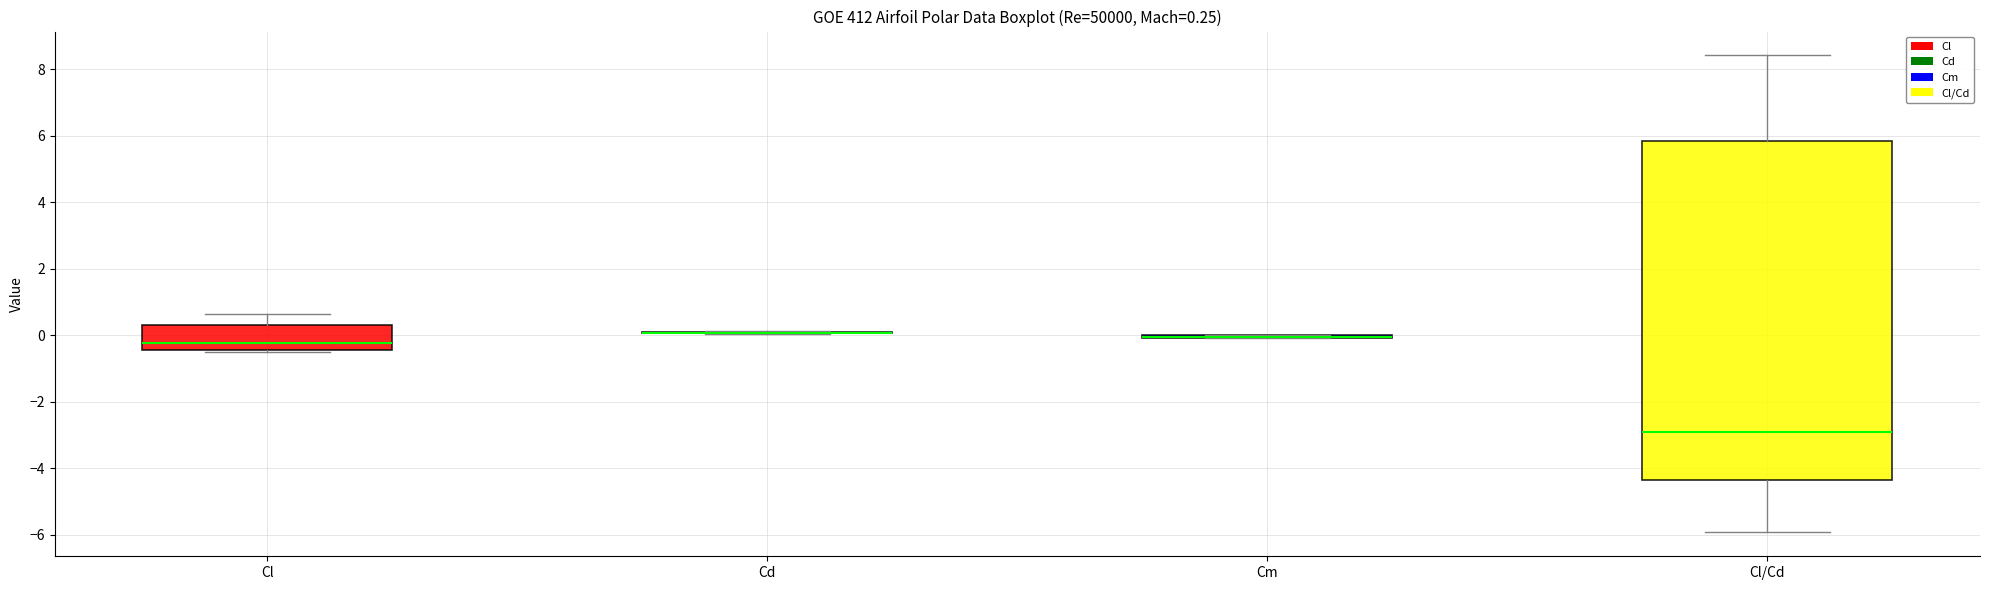

Comparing the boxes themselves (not the whiskers), which one is the tallest?

Cl/Cd